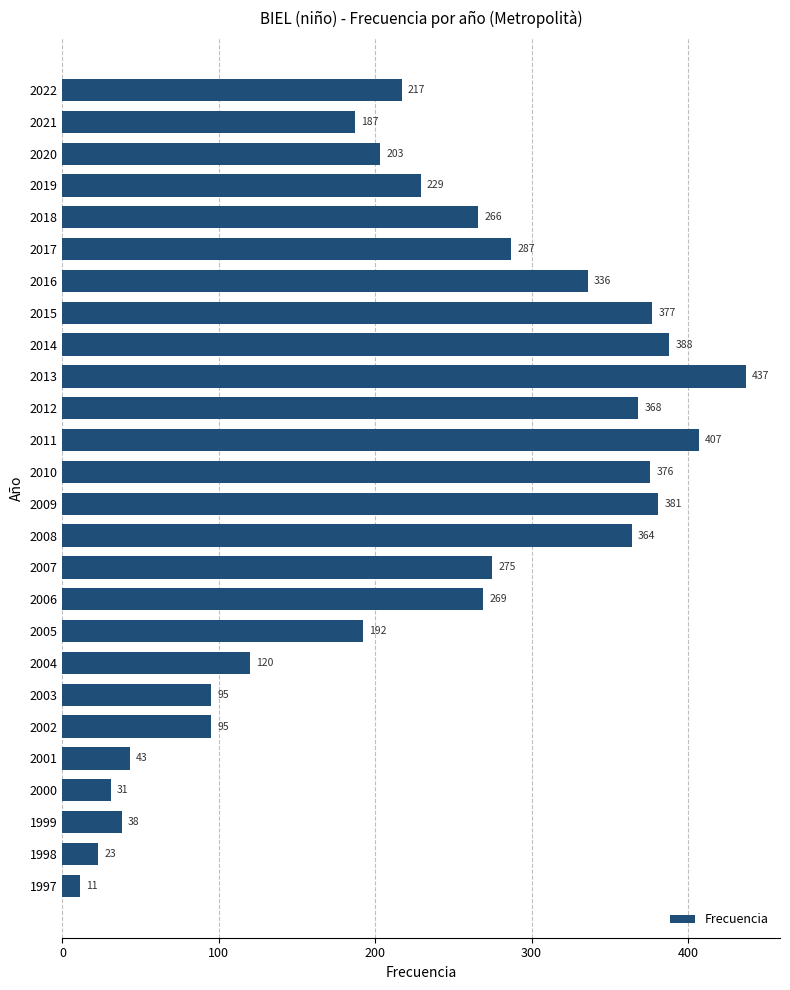

What is the ratio of the value at 2021 to the value at 2000?

6.0